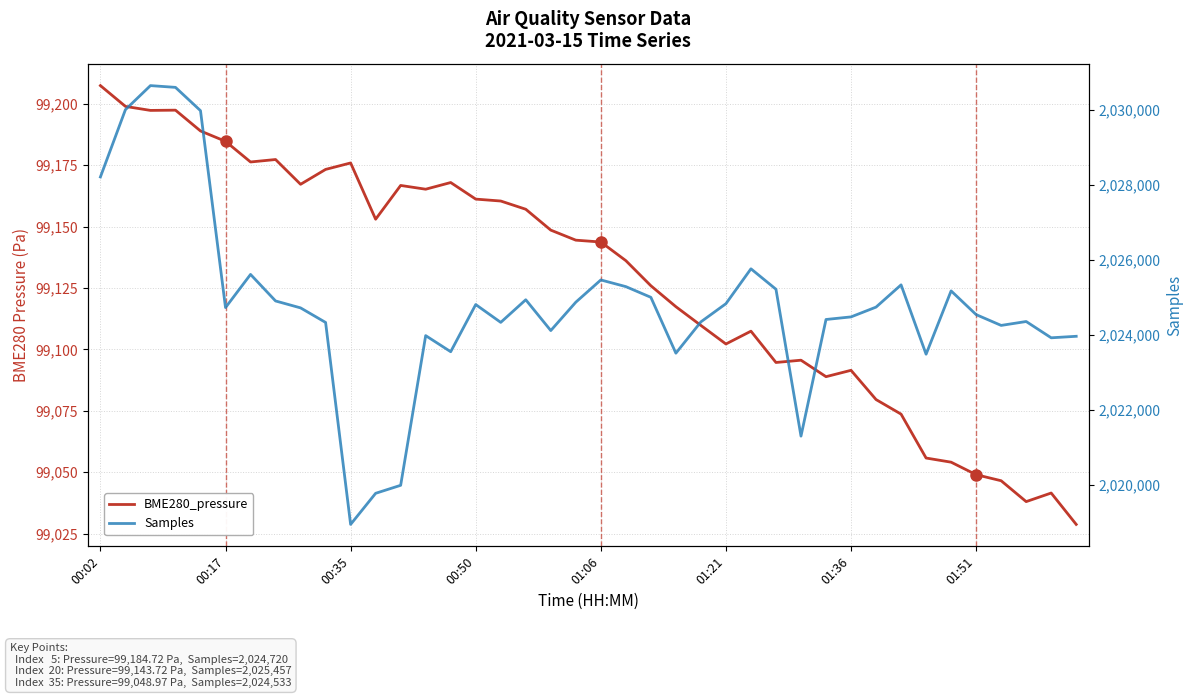

True or false: BME280_pressure and Samples cross at least once.

False